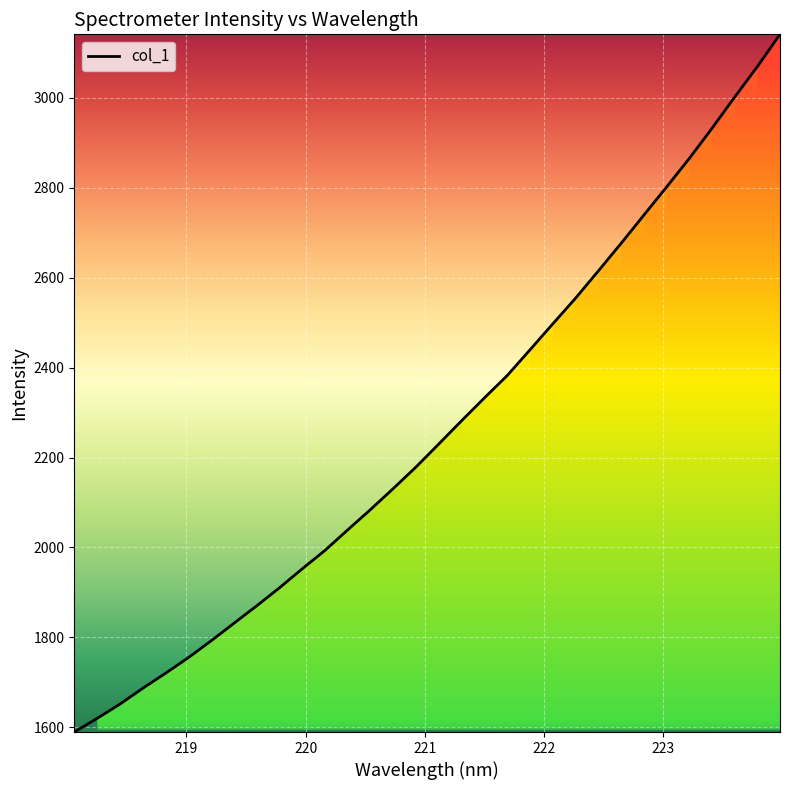

What is the maximum value shown in the chart?

3141.6